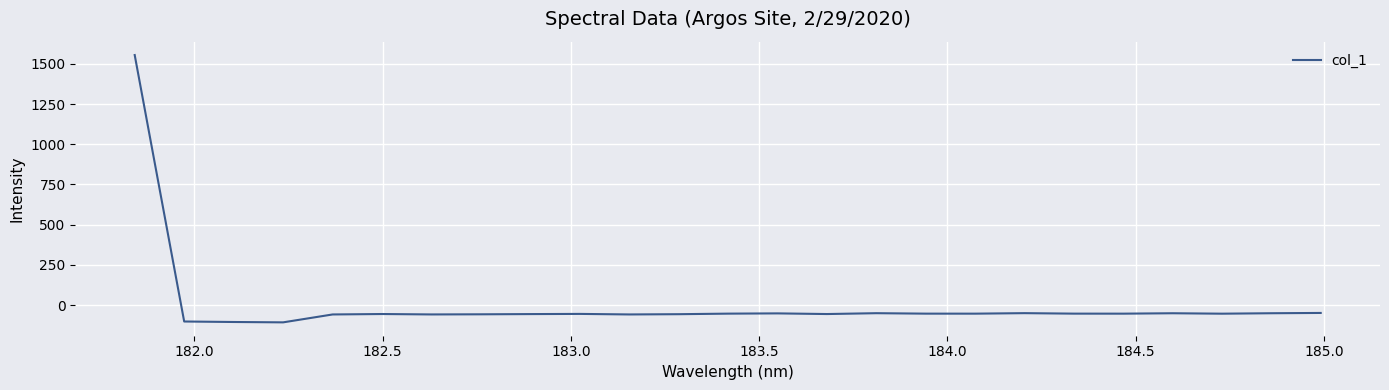

What is the difference between the maximum and minimum values?

1662.0